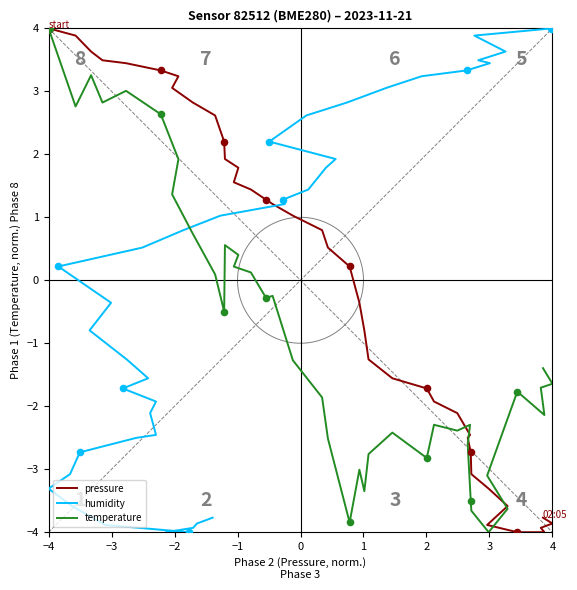

What are all the series names shown in the legend?

pressure, humidity, temperature